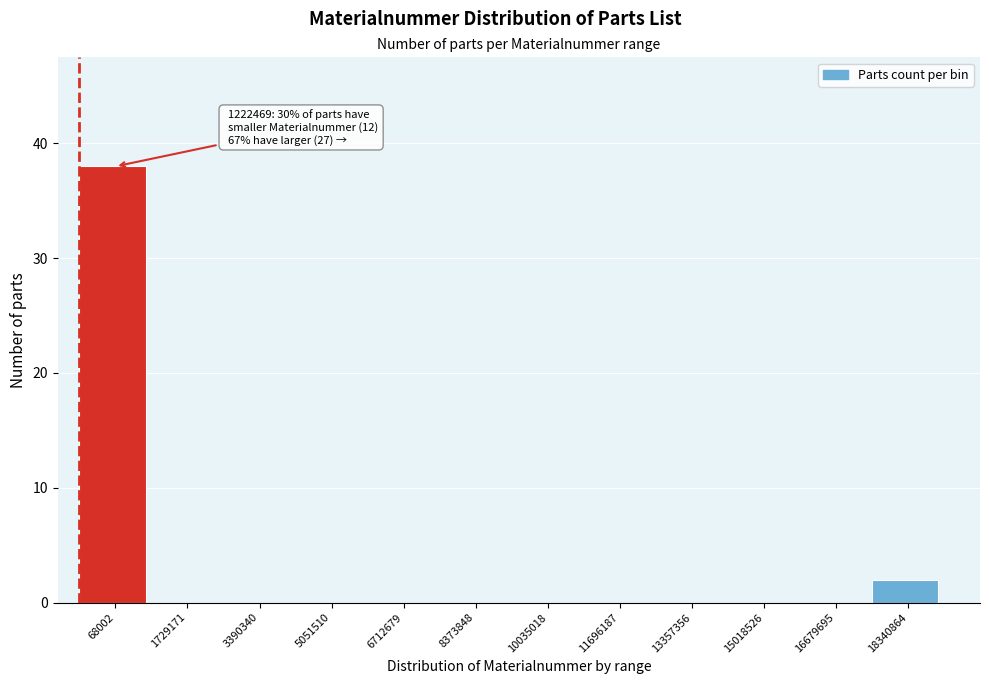

Reading left to right, transcribe all the data shown in this chart.

68002=38	1729171=0	3390340=0	5051510=0	6712679=0	8373848=0	10035018=0	11696187=0	13357356=0	15018526=0	16679695=0	18340864=2